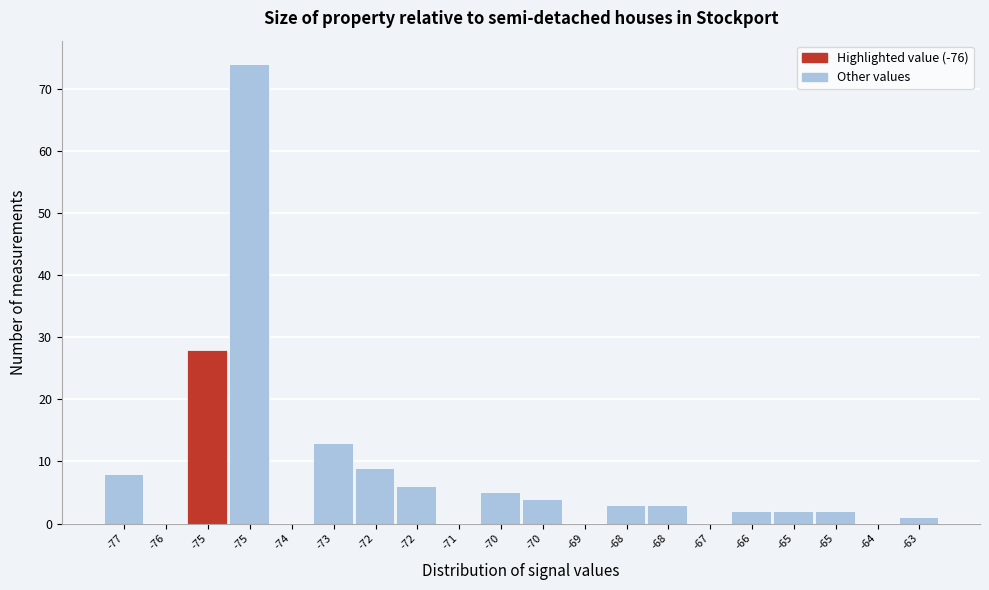

How many distinct data groups are displayed?

1